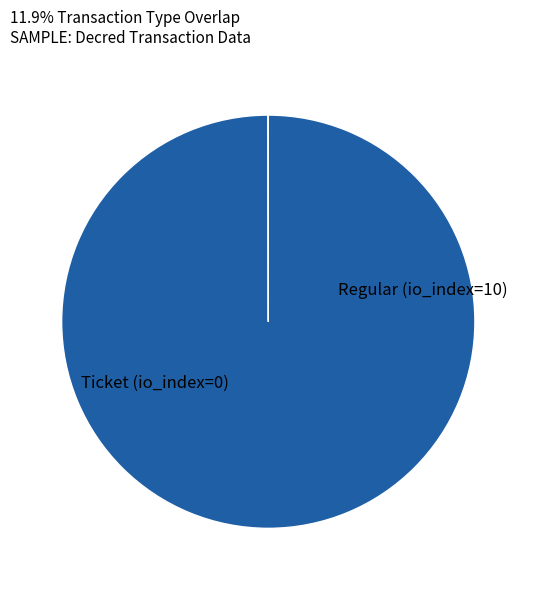

Does any single category account for the majority?

Yes